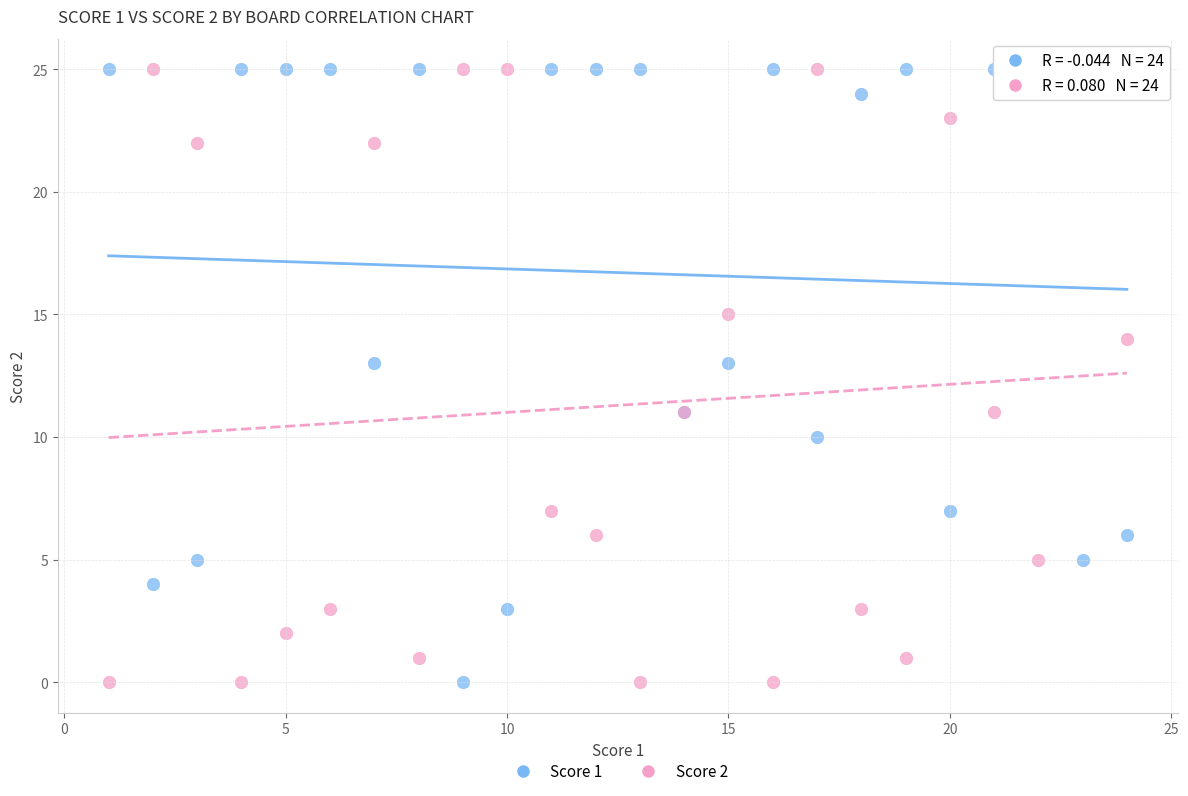

What is the X range (max minus min) for the scatter plot?

23